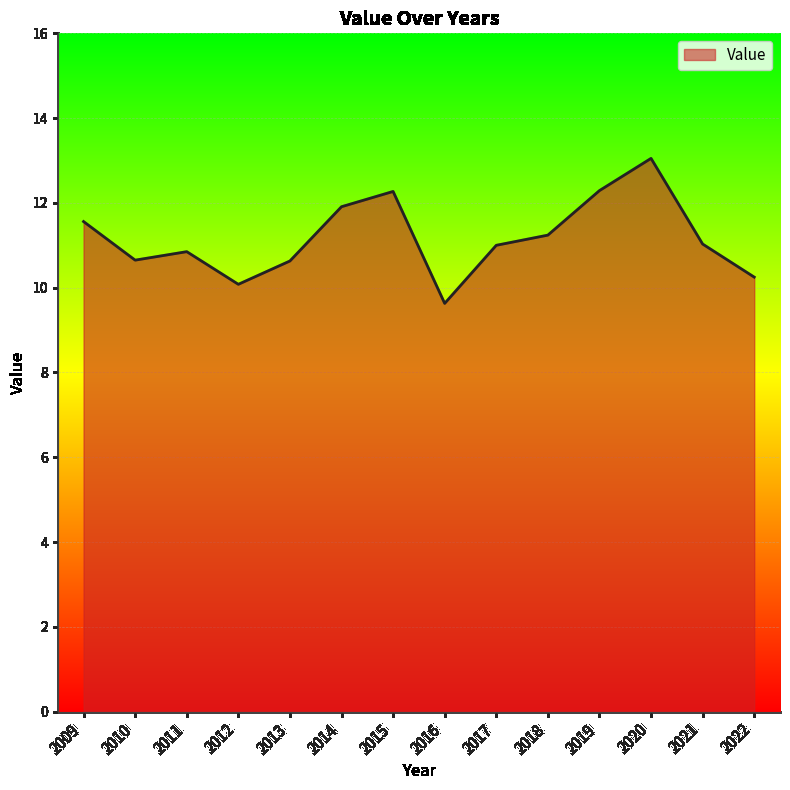

Where is the first local maximum?

2011